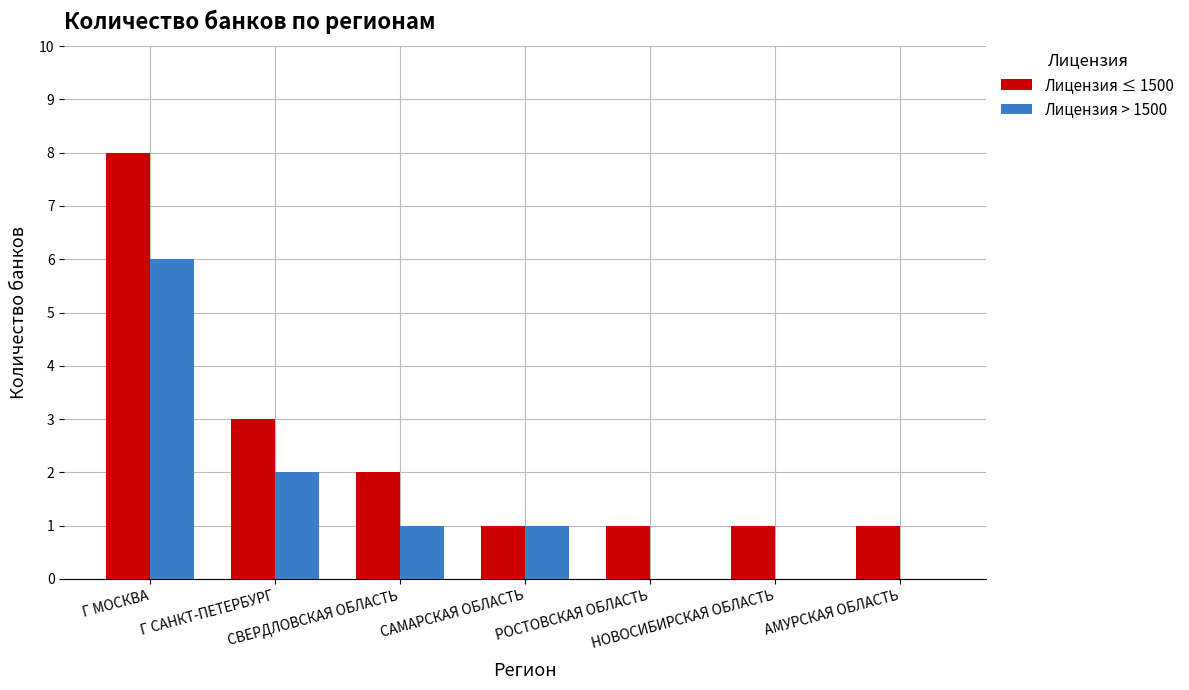

At which label is Лицензия ≤ 1500 closest to 4?

Г САНКТ-ПЕТЕРБУРГ